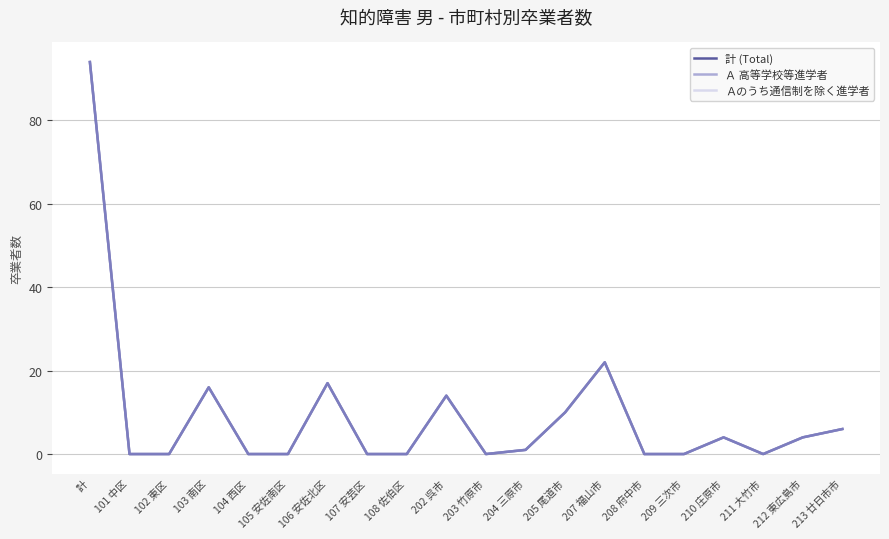

The 計 (Total) series shows 4 at 210 庄原市. True or false?

True